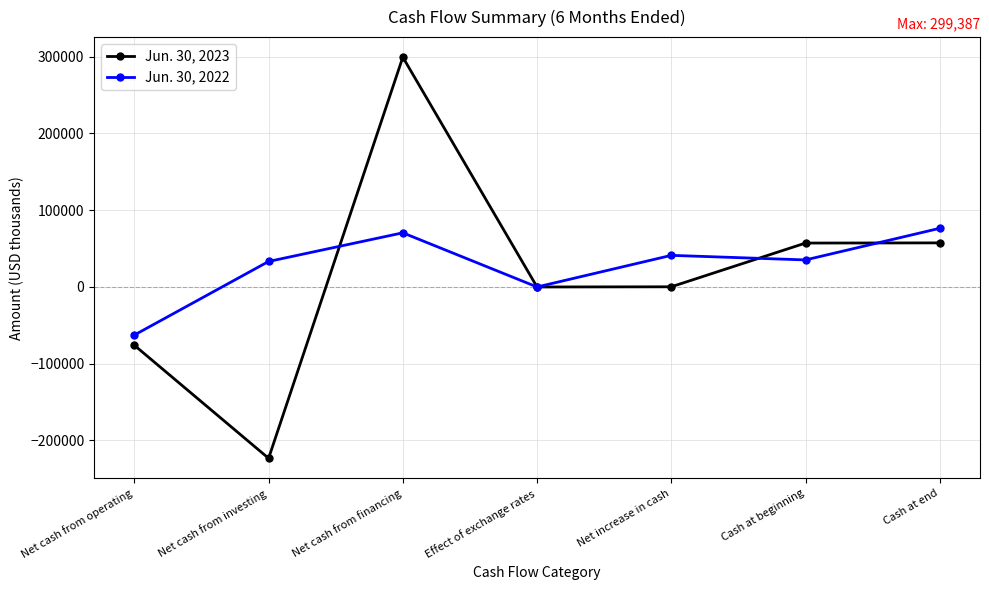

In Jun. 30, 2023, how many points are higher than both neighbors (excluding endpoints)?

1